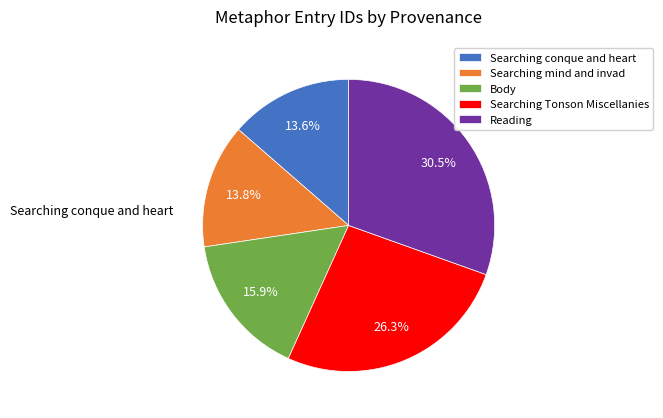

What is the smallest slice in the pie chart?

Searching conque and heart